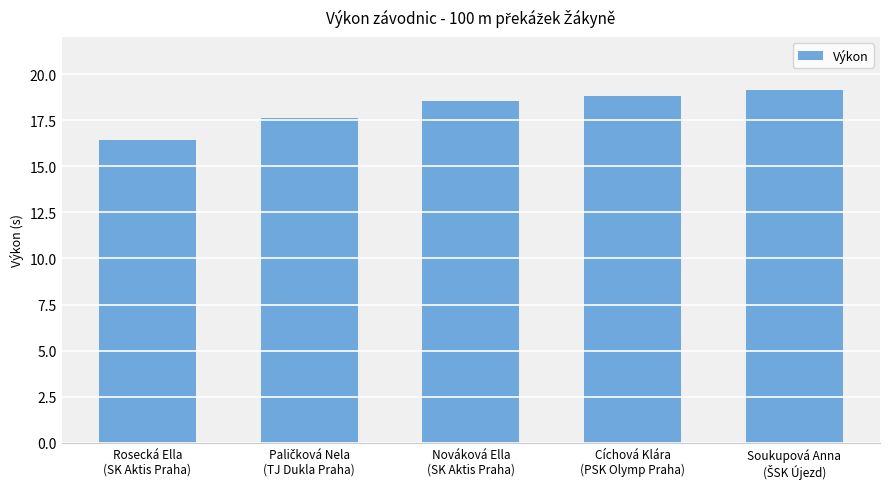

What is the value of the 2nd bar from the left?

17.6